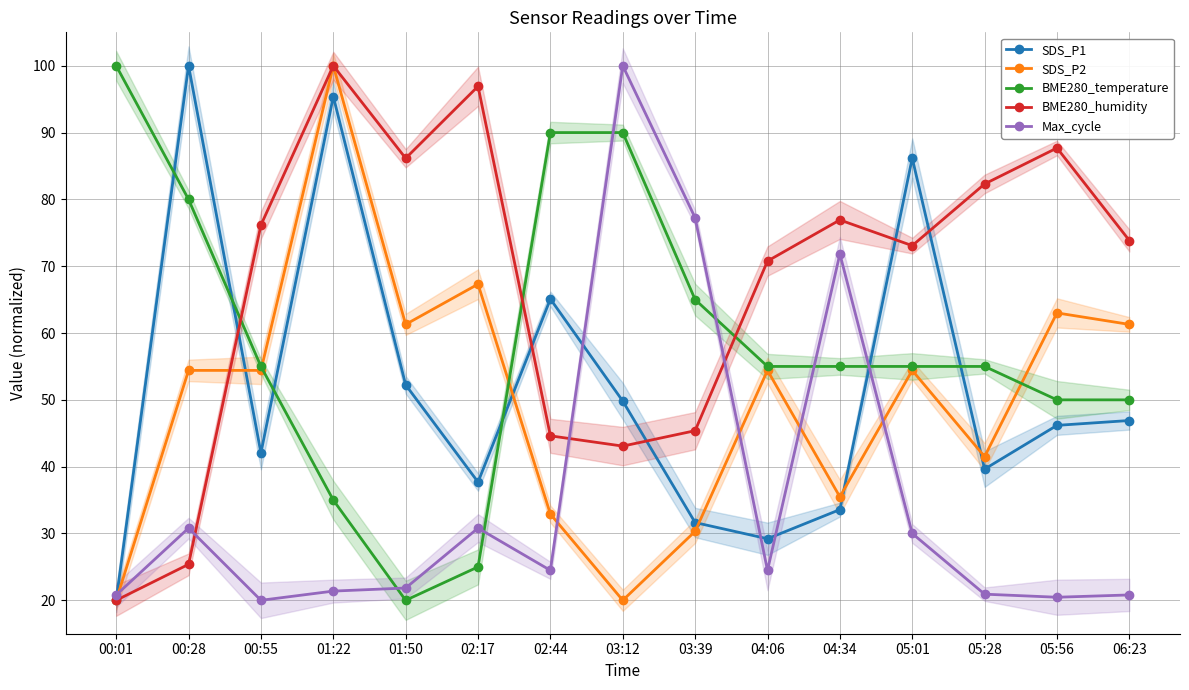

Which series has the largest total across all categories?

BME280_humidity